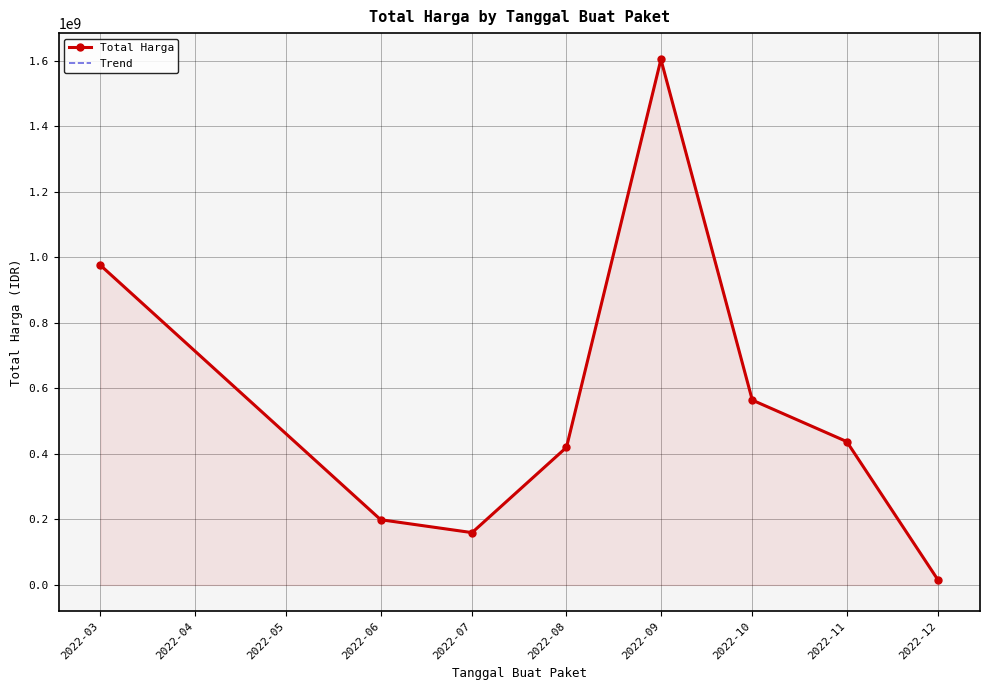

Which series has the largest total across all categories?

Total Harga